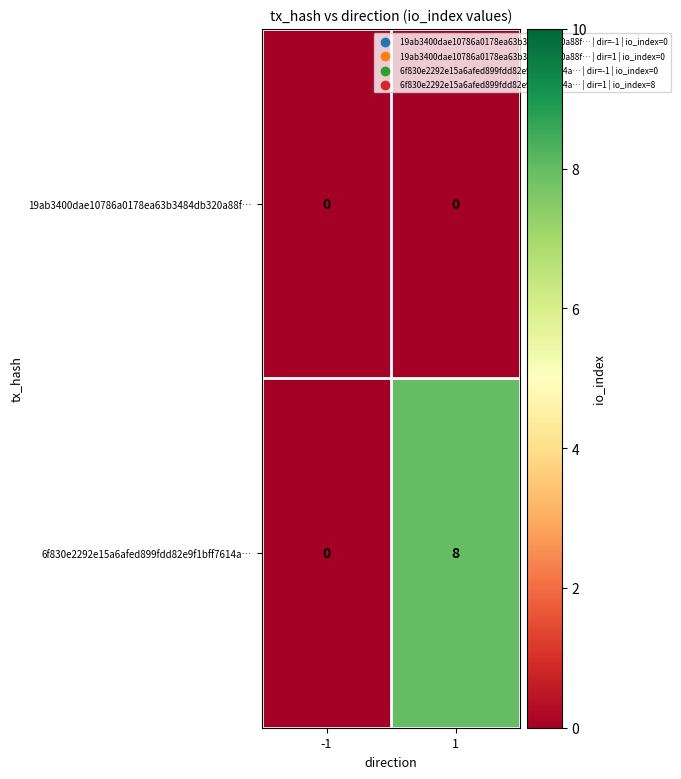

True or false: 19ab3400dae10786a0178ea63b3484db320a88f… has a value of 0 at -1.

True